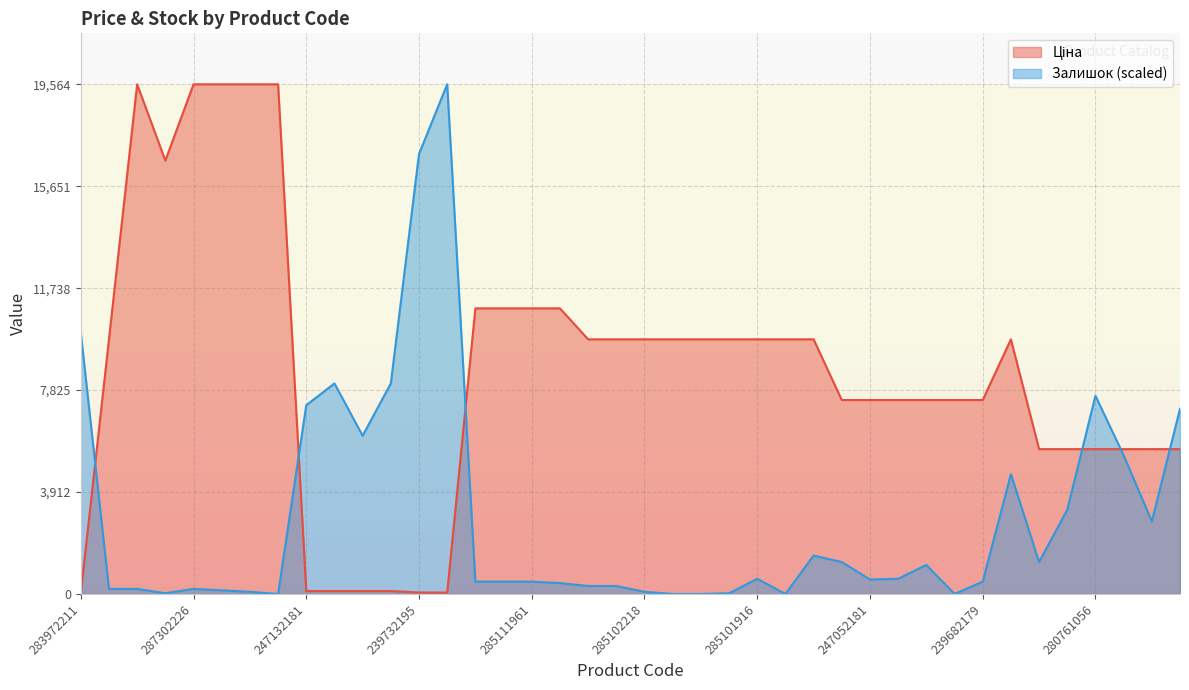

Reading left to right, extract all data points from this chart.

Ціна: 32.0	9775.5	19564.9	16636.8	19564.9	19564.9	19564.9	19564.9	111.8	111.8	111.8	111.8	55.9	55.9	10964.4	10964.4	10964.4	10964.4	9775.5	9775.5	9775.5	9775.5	9775.5	9775.5	9775.5	9775.5	9775.5	7444.6	7444.6	7444.6	7444.6	7444.6	7444.6	9775.5	5560.3	5560.3	5560.3	5560.3	5560.3	5560.3
Залишок: 10033.3	195.1	195.1	27.9	195.1	139.4	83.6	0.0	7246.3	8082.4	6075.7	8082.4	16889.3	19564.9	473.8	473.8	473.8	418.1	306.6	306.6	83.6	0.0	0.0	27.9	585.3	0.0	1477.1	1226.3	557.4	585.3	1114.8	0.0	473.8	4598.6	1226.3	3232.9	7608.6	5323.2	2787.0	7106.9